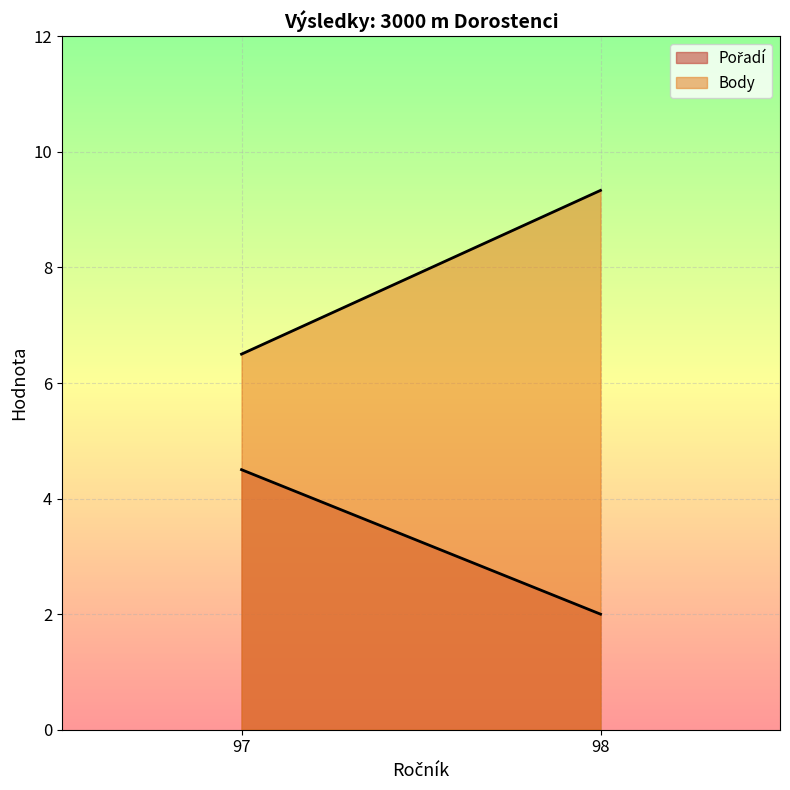

What is the difference between the Body values at 98 and 97?

2.8